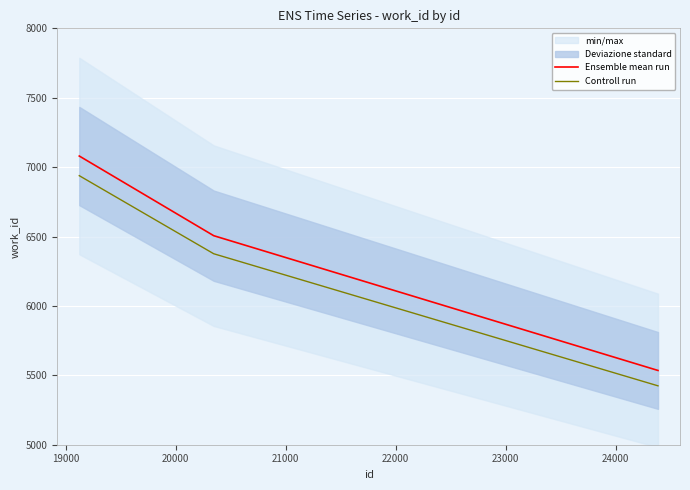

What is the difference between the second highest and minimum values in the Ensemble mean run series?

971.0